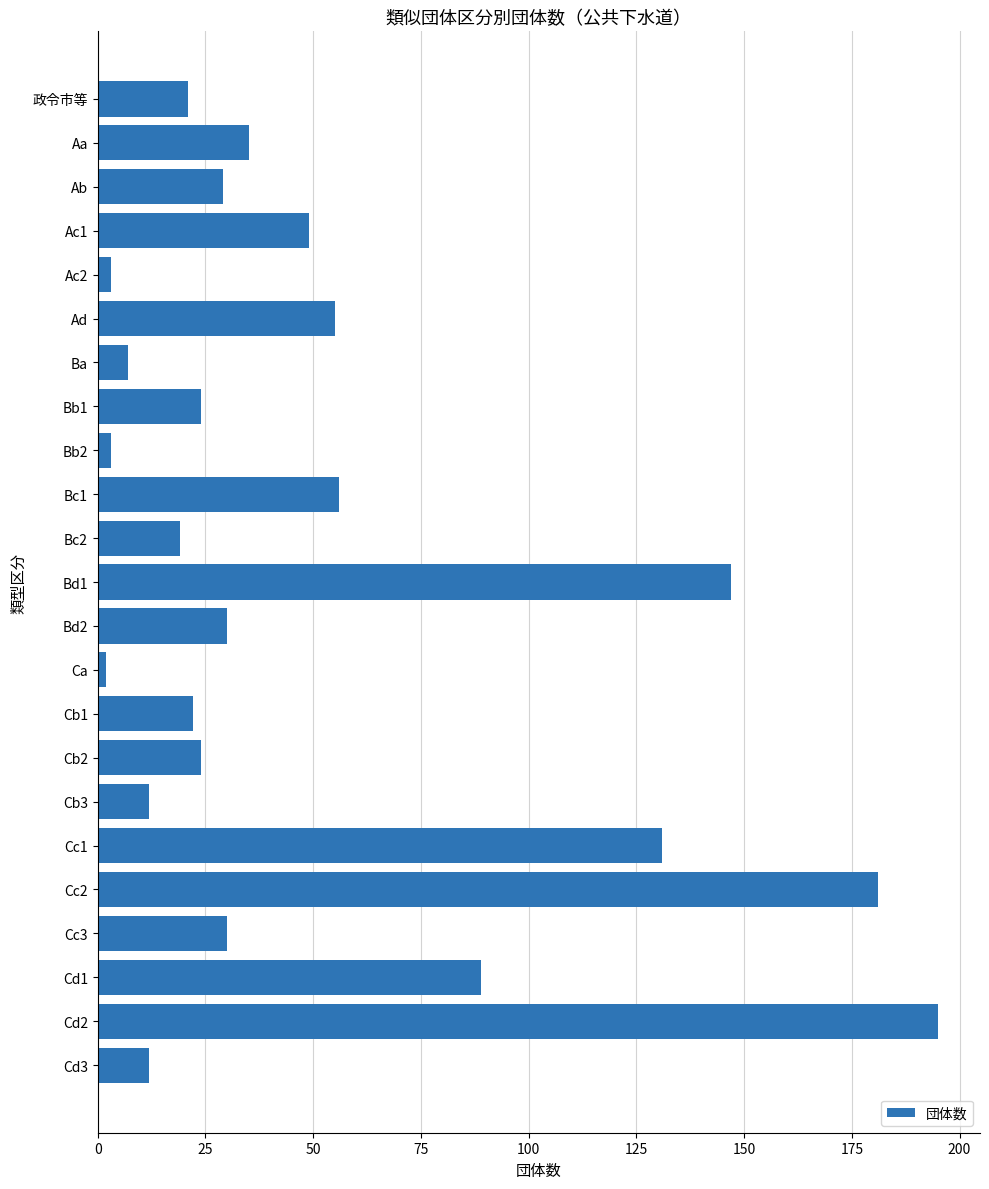

Is it true that the value at Cd1 is 89?

True